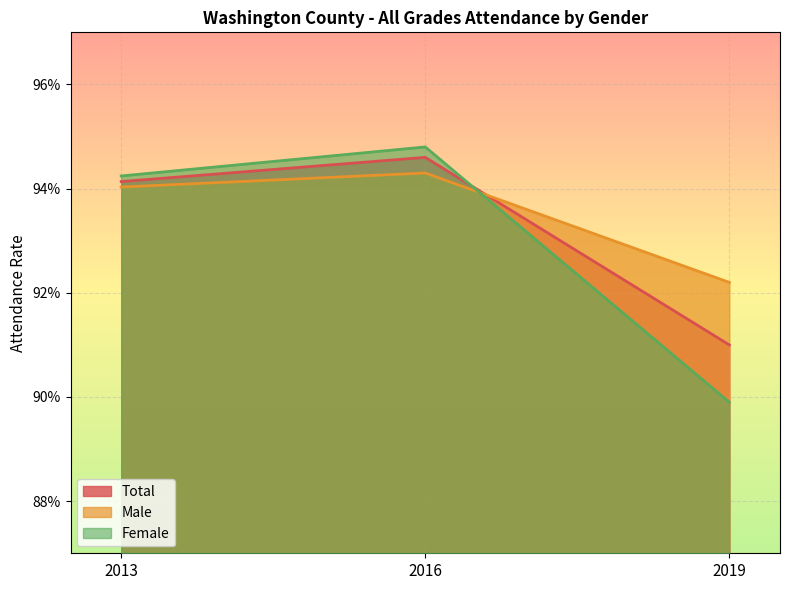

Reading left to right, what are all the values shown in this chart?

Total: 2013=0.9	2016=0.9	2019=0.9
Male: 2013=0.9	2016=0.9	2019=0.9
Female: 2013=0.9	2016=0.9	2019=0.9